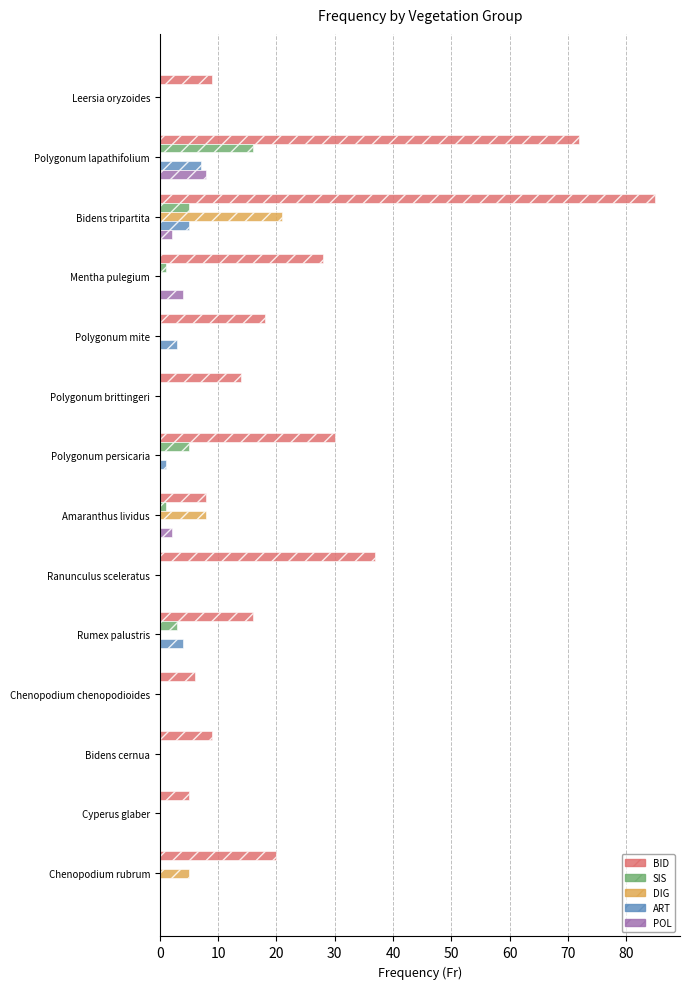

At which category is the sum across all series the highest?

Bidens tripartita